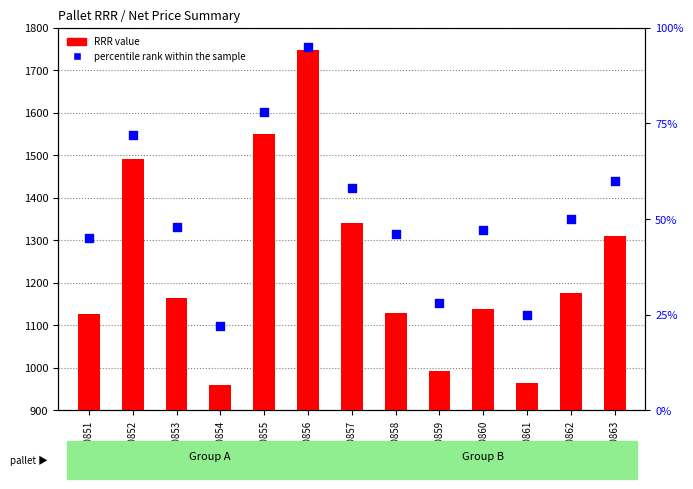

Which series has the largest total across all categories?

RRR value